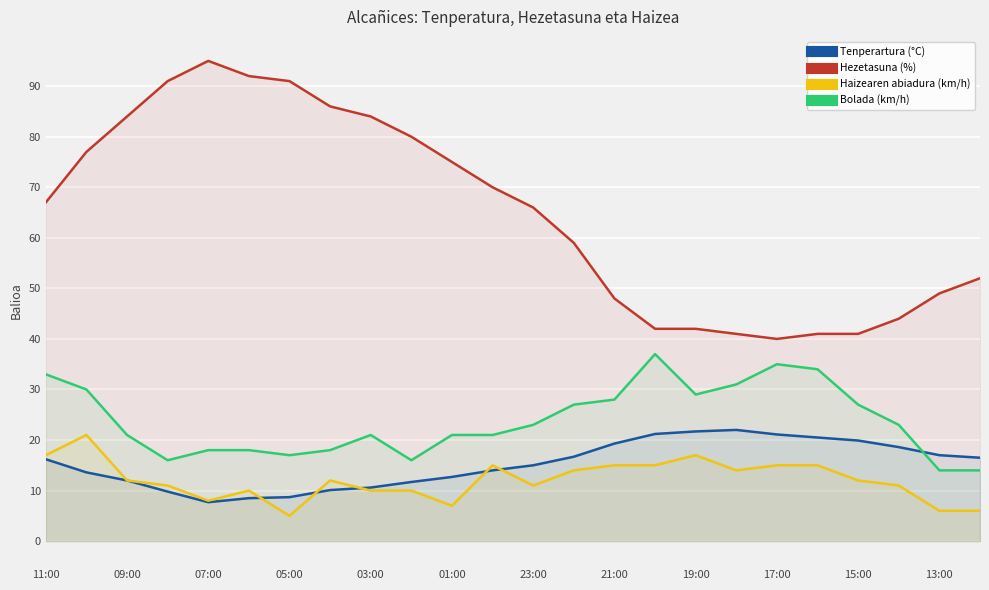

How many lines are shown in the chart?

4